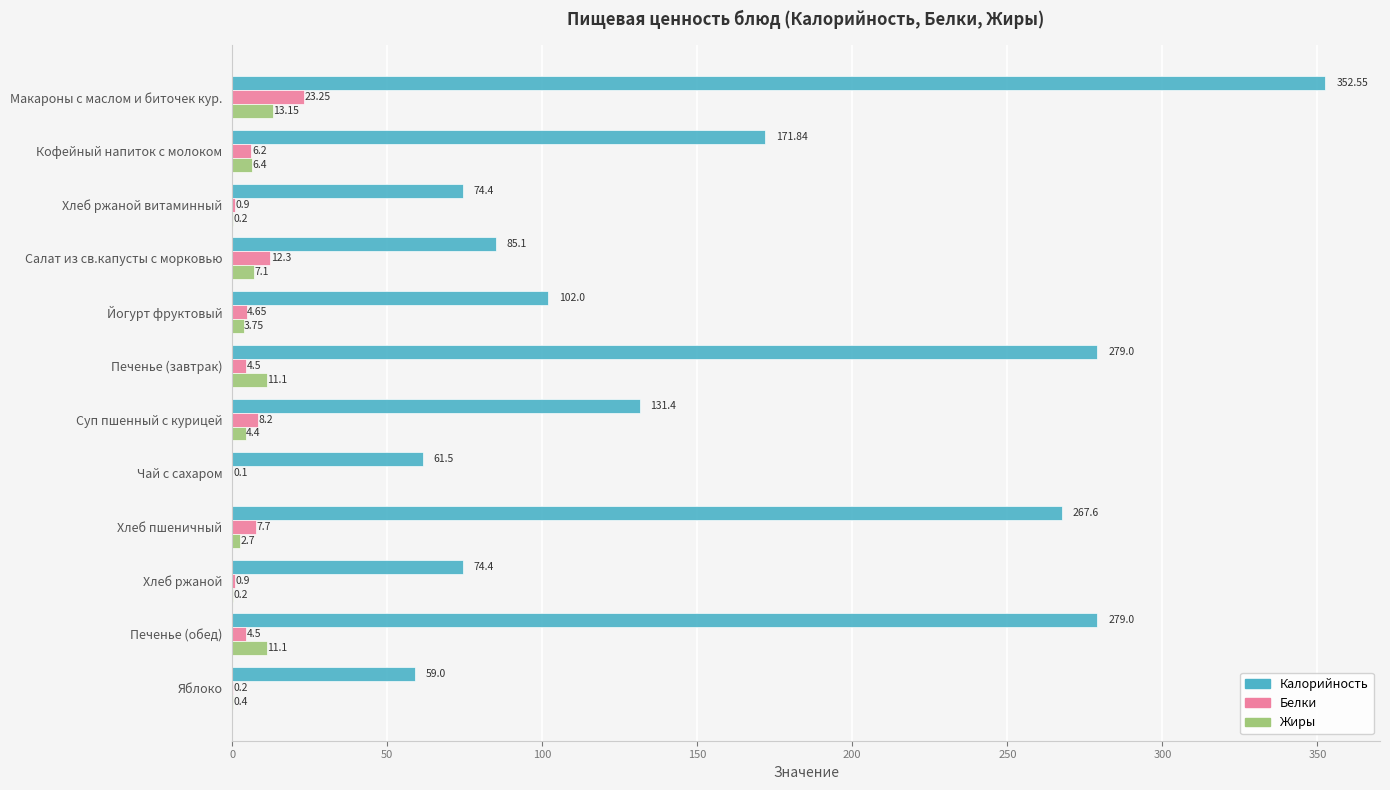

Which series changed the most between Кофейный напиток с молоком and Яблоко?

Калорийность